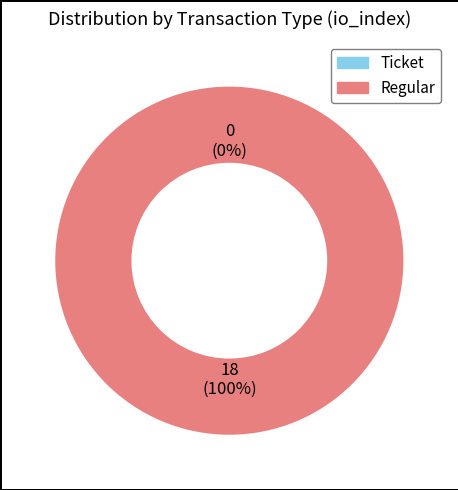

What percentage do tx_type=Regular (io_index=18) and tx_type=Ticket (io_index=0) together represent?

100.0%